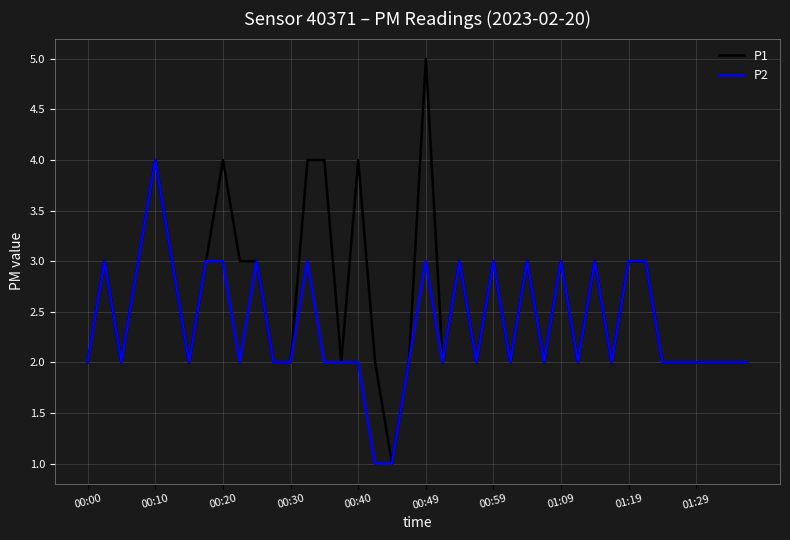

Rank the series by their maximum value, from highest to lowest.

P1, P2